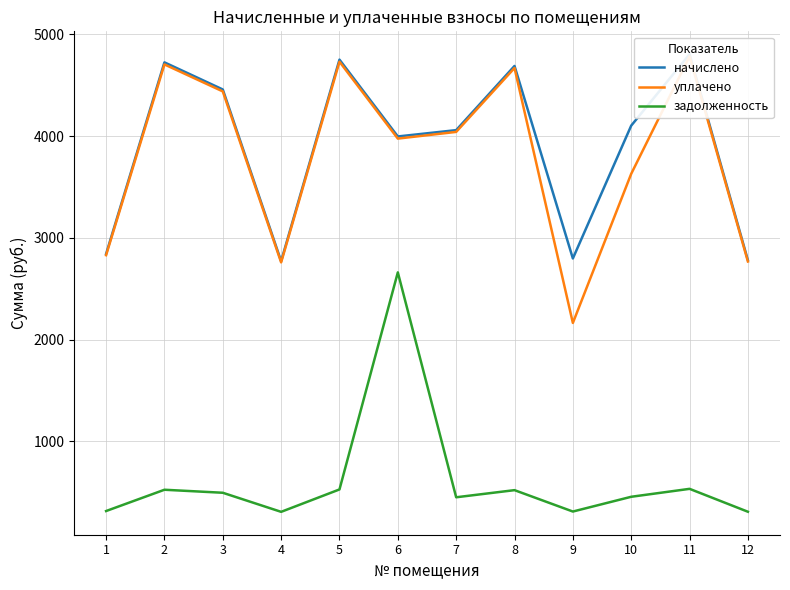

Reading left to right, extract all data points from this chart.

начислено: 1=2842.6	2=4725.7	3=4459.2	4=2771.5	5=4752.4	6=3997.3	7=4059.5	8=4690.3	9=2798.2	10=4103.9	11=4805.7	12=2780.4
уплачено: 1=2830.4	2=4705.5	3=4440.2	4=2759.6	5=4732.1	6=3976.4	7=4042.2	8=4670.2	9=2164.4	10=3630.4	11=4785.2	12=2768.5
задолженность: 1=315.8	2=525.1	3=495.5	4=307.9	5=528.0	6=2661.5	7=451.1	8=521.1	9=310.9	10=456.0	11=534.0	12=308.9